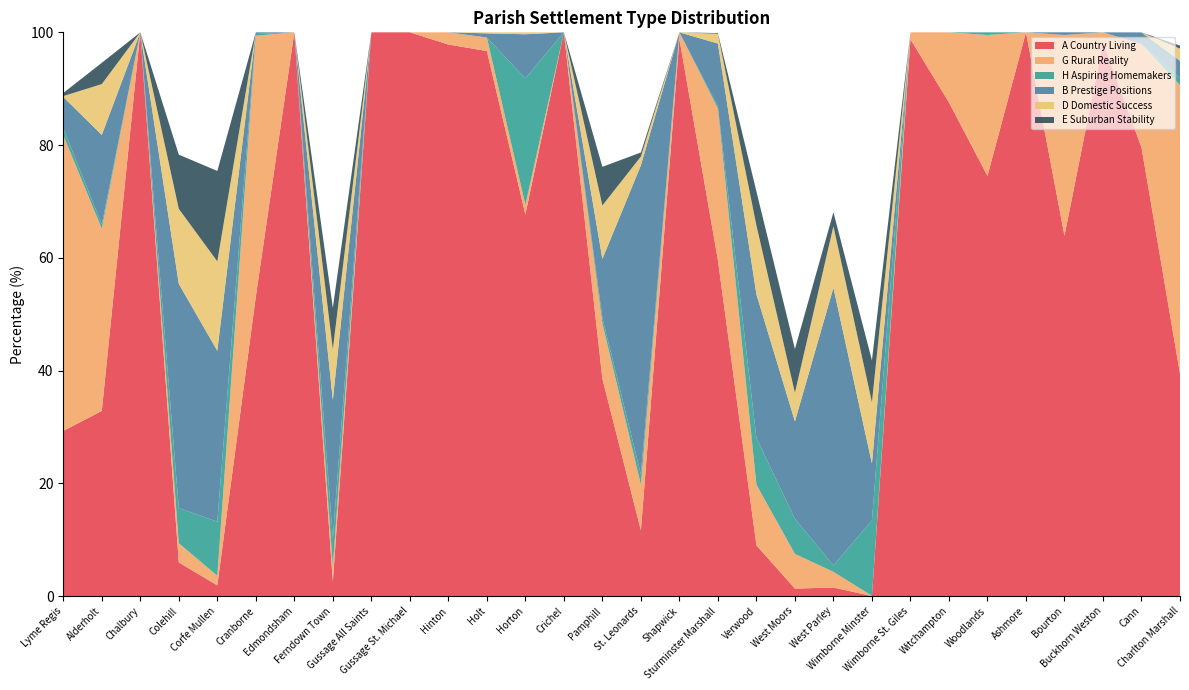

Reading left to right, what are all the values shown in this chart?

A Country Living: Lyme Regis=29.3	Alderholt=32.8	Chalbury=100.0	Colehill=6.0	Corfe Mullen=1.9	Cranborne=53.1	Edmondsham=100.0	Ferndown Town=2.5	Gussage All Saints=100.0	Gussage St. Michael=100.0	Hinton=97.8	Holt=96.7	Horton=67.7	Crichel=100.0	Pamphill=38.6	St. Leonards=11.6	Shapwick=98.8	Sturminster Marshall=59.6	Verwood=9.0	West Moors=1.3	West Parley=1.5	Wimborne Minster=0.0	Wimborne St. Giles=98.8	Witchampton=87.6	Woodlands=74.5	Ashmore=100.0	Bourton=63.9	Buckhorn Weston=98.2	Cann=79.6	Charlton Marshall=39.5
G Rural Reality: Lyme Regis=52.5	Alderholt=32.3	Chalbury=0.0	Colehill=3.4	Corfe Mullen=1.7	Cranborne=46.3	Edmondsham=0.0	Ferndown Town=2.8	Gussage All Saints=0.0	Gussage St. Michael=0.0	Hinton=2.2	Holt=2.4	Horton=1.7	Crichel=0.0	Pamphill=9.8	St. Leonards=8.1	Shapwick=1.2	Sturminster Marshall=26.9	Verwood=10.8	West Moors=6.2	West Parley=2.8	Wimborne Minster=0.0	Wimborne St. Giles=1.2	Witchampton=12.4	Woodlands=25.0	Ashmore=0.0	Bourton=35.6	Buckhorn Weston=1.8	Cann=18.3	Charlton Marshall=51.2
H Aspiring Homemakers: Lyme Regis=1.2	Alderholt=0.7	Chalbury=0.0	Colehill=6.2	Corfe Mullen=9.6	Cranborne=0.3	Edmondsham=0.0	Ferndown Town=5.0	Gussage All Saints=0.0	Gussage St. Michael=0.0	Hinton=0.0	Holt=0.0	Horton=22.4	Crichel=0.0	Pamphill=1.0	St. Leonards=1.9	Shapwick=0.0	Sturminster Marshall=0.4	Verwood=8.3	West Moors=6.2	West Parley=1.1	Wimborne Minster=13.4	Wimborne St. Giles=0.0	Witchampton=0.0	Woodlands=0.5	Ashmore=0.0	Bourton=0.0	Buckhorn Weston=0.0	Cann=0.0	Charlton Marshall=1.3
B Prestige Positions: Lyme Regis=5.5	Alderholt=15.9	Chalbury=0.0	Colehill=39.8	Corfe Mullen=30.3	Cranborne=0.3	Edmondsham=0.0	Ferndown Town=24.5	Gussage All Saints=0.0	Gussage St. Michael=0.0	Hinton=0.0	Holt=0.7	Horton=7.8	Crichel=0.0	Pamphill=10.5	St. Leonards=54.8	Shapwick=0.0	Sturminster Marshall=11.2	Verwood=25.5	West Moors=17.3	West Parley=49.2	Wimborne Minster=10.1	Wimborne St. Giles=0.0	Witchampton=0.0	Woodlands=0.0	Ashmore=0.0	Bourton=0.5	Buckhorn Weston=0.0	Cann=2.1	Charlton Marshall=3.1
D Domestic Success: Lyme Regis=0.2	Alderholt=9.0	Chalbury=0.0	Colehill=13.3	Corfe Mullen=15.8	Cranborne=0.0	Edmondsham=0.0	Ferndown Town=9.0	Gussage All Saints=0.0	Gussage St. Michael=0.0	Hinton=0.0	Holt=0.2	Horton=0.3	Crichel=0.0	Pamphill=9.5	St. Leonards=1.6	Shapwick=0.0	Sturminster Marshall=1.7	Verwood=12.2	West Moors=5.1	West Parley=10.9	Wimborne Minster=10.9	Wimborne St. Giles=0.0	Witchampton=0.0	Woodlands=0.0	Ashmore=0.0	Bourton=0.0	Buckhorn Weston=0.0	Cann=0.0	Charlton Marshall=2.2
E Suburban Stability: Lyme Regis=0.6	Alderholt=3.8	Chalbury=0.0	Colehill=9.6	Corfe Mullen=16.0	Cranborne=0.0	Edmondsham=0.0	Ferndown Town=7.4	Gussage All Saints=0.0	Gussage St. Michael=0.0	Hinton=0.0	Holt=0.0	Horton=0.0	Crichel=0.0	Pamphill=6.9	St. Leonards=0.7	Shapwick=0.0	Sturminster Marshall=0.1	Verwood=6.0	West Moors=7.8	West Parley=2.5	Wimborne Minster=7.4	Wimborne St. Giles=0.0	Witchampton=0.0	Woodlands=0.0	Ashmore=0.0	Bourton=0.0	Buckhorn Weston=0.0	Cann=0.0	Charlton Marshall=0.5